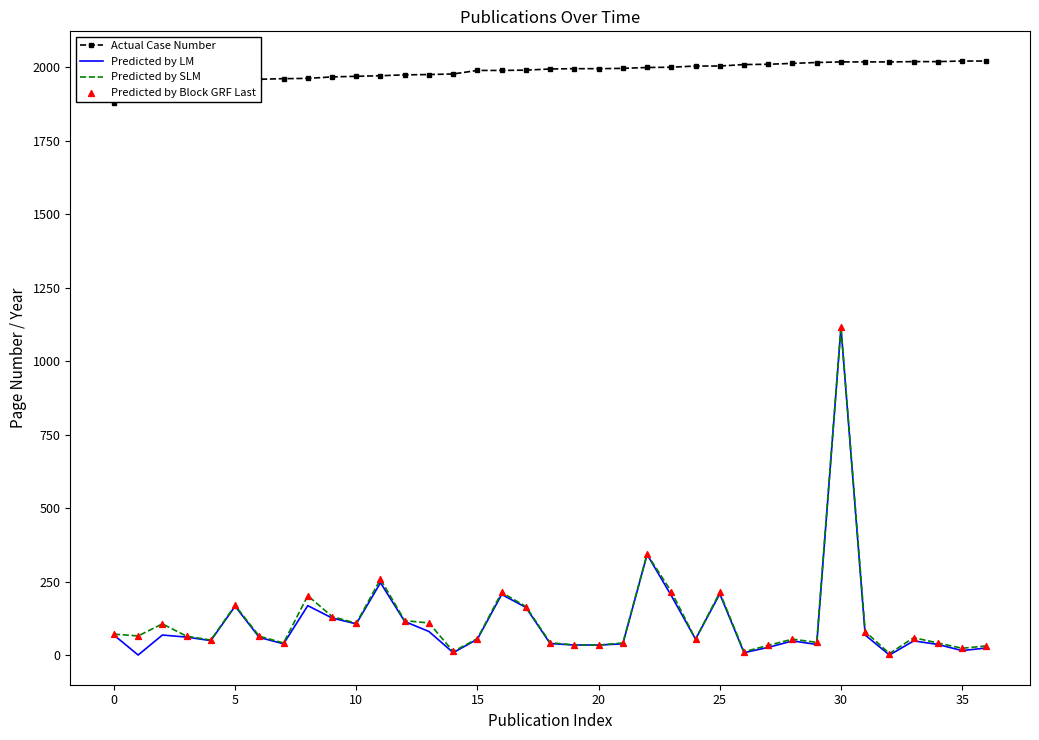

At how many categories does at least one series exceed 358?

37